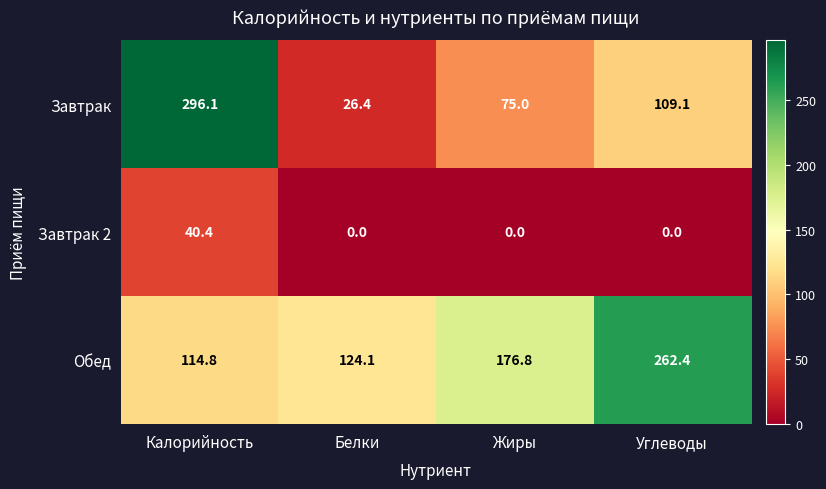

True or false: Завтрак 2 has a value of 0.0 at Белки.

True